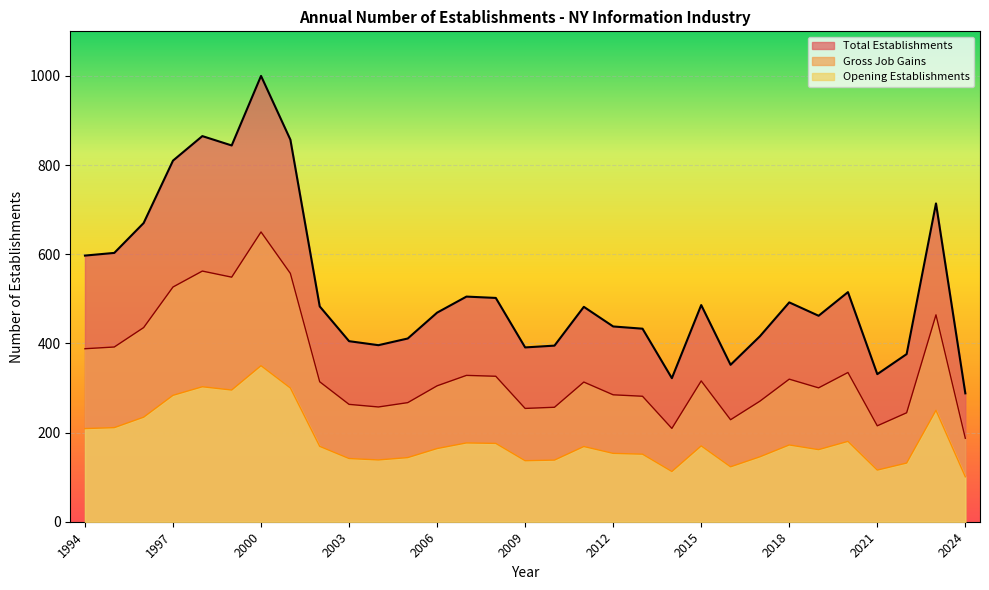

Where is the first local maximum for Total Establishments?

1998